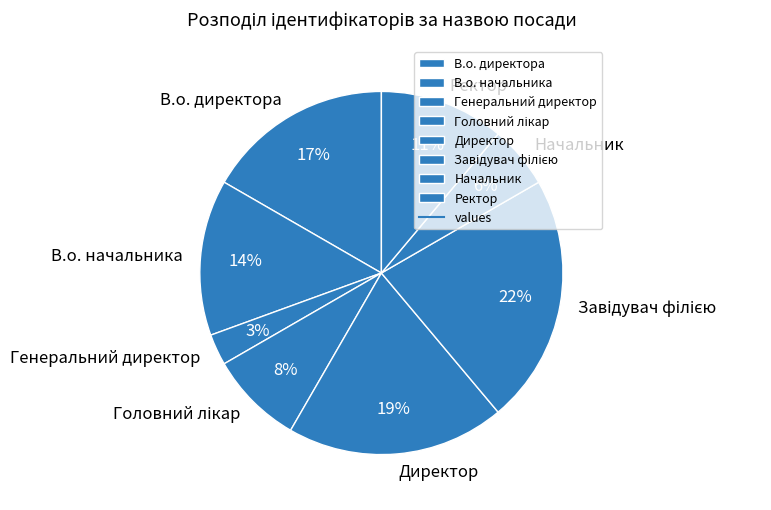

To the nearest percent, what portion does Ректор represent?

11%